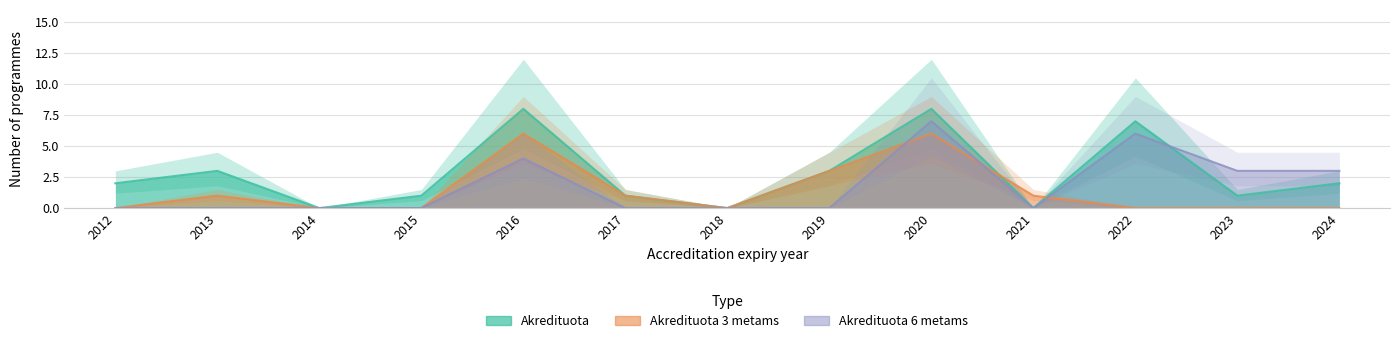

Reading right to left, what are all the values shown in this chart?

Akredituota: 2	1	7	0	8	3	0	1	8	1	0	3	2
Akredituota 3 metams: 0	0	0	1	6	3	0	1	6	0	0	1	0
Akredituota 6 metams: 3	3	6	0	7	0	0	0	4	0	0	0	0